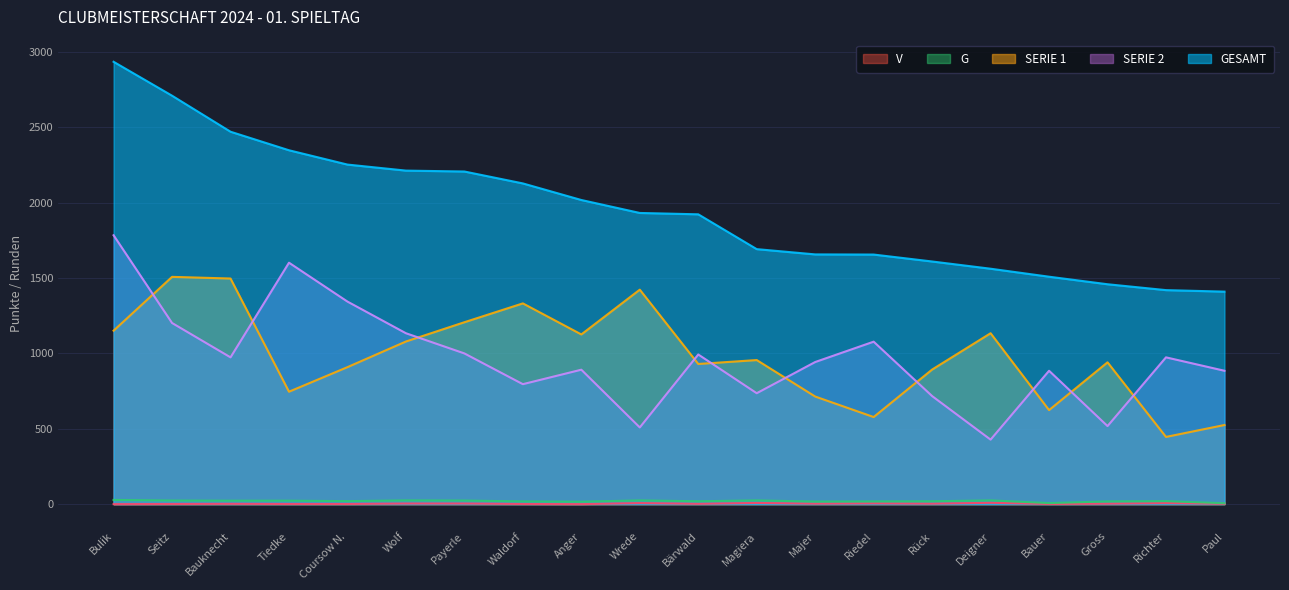

What is the label of the 16th point from the left?

Deigner